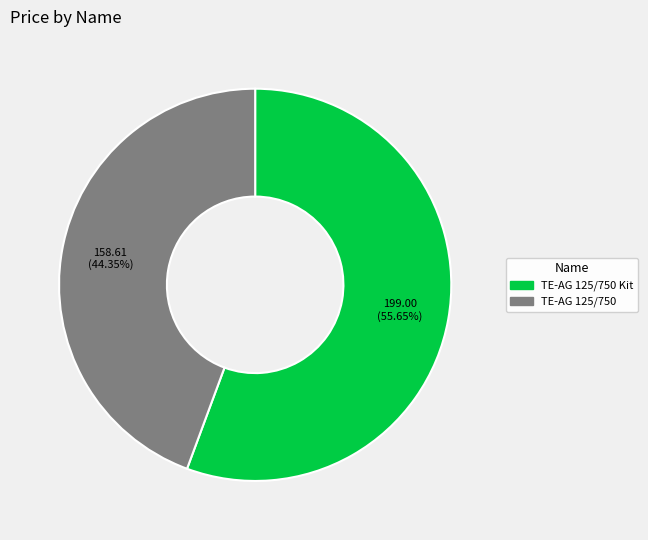

To the nearest percent, what is the difference between the largest and smallest slice percentages?

11%